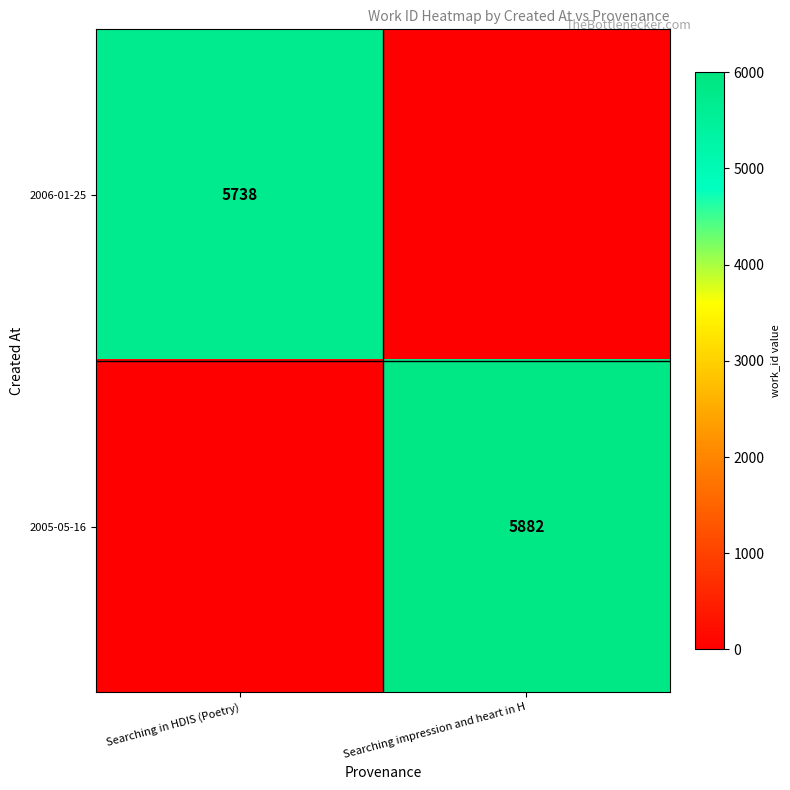

What is the spread (max minus min) of values at Searching in HDIS (Poetry)?

5738